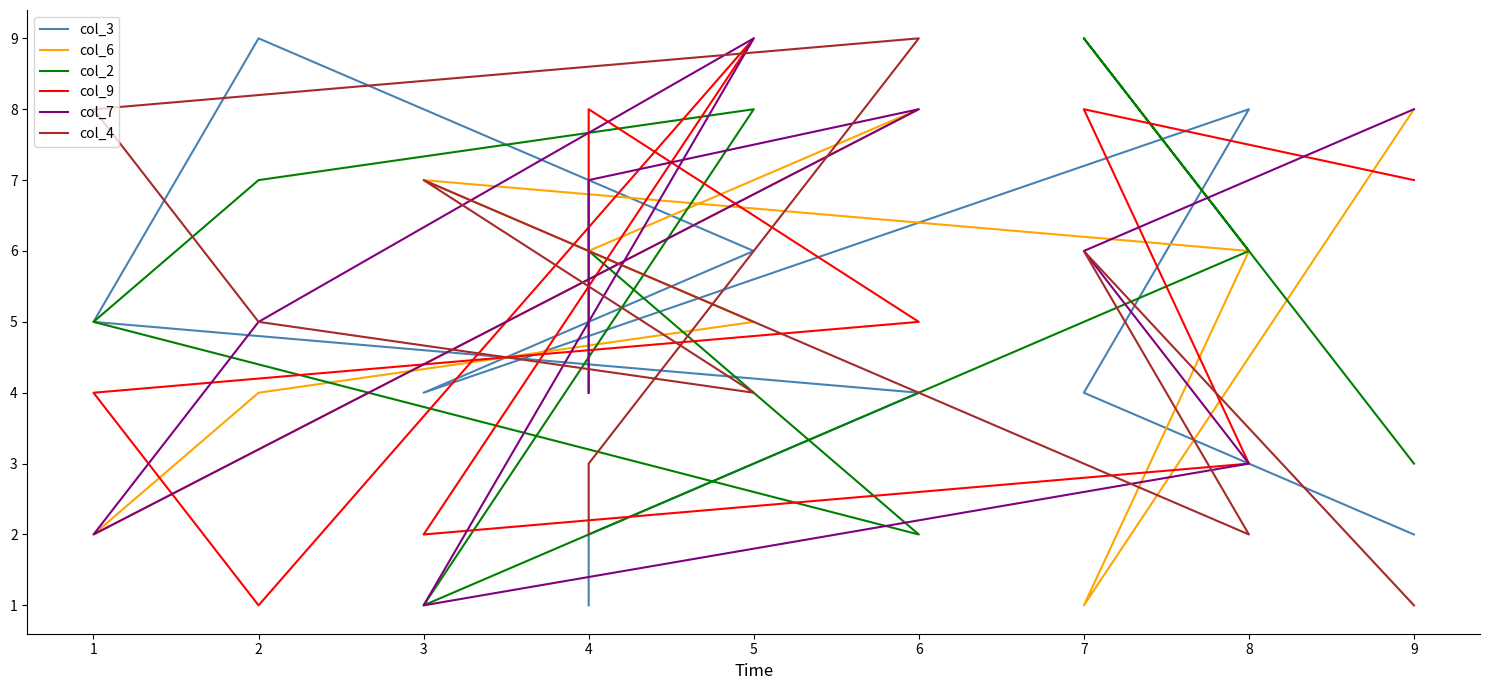

The col_9 series shows 6 at 1. True or false?

False